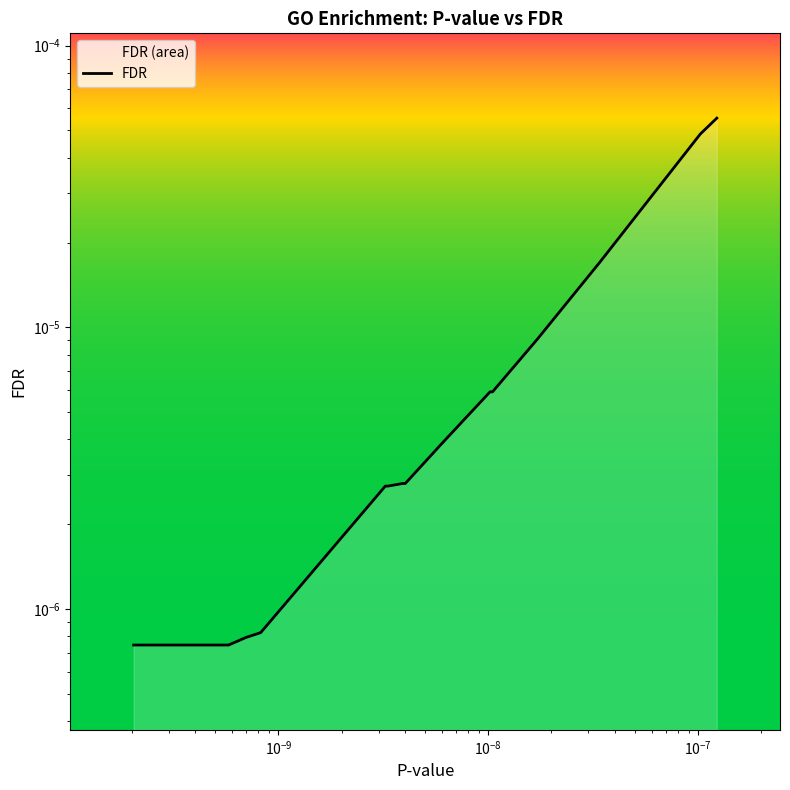

How many distinct data groups are displayed?

1